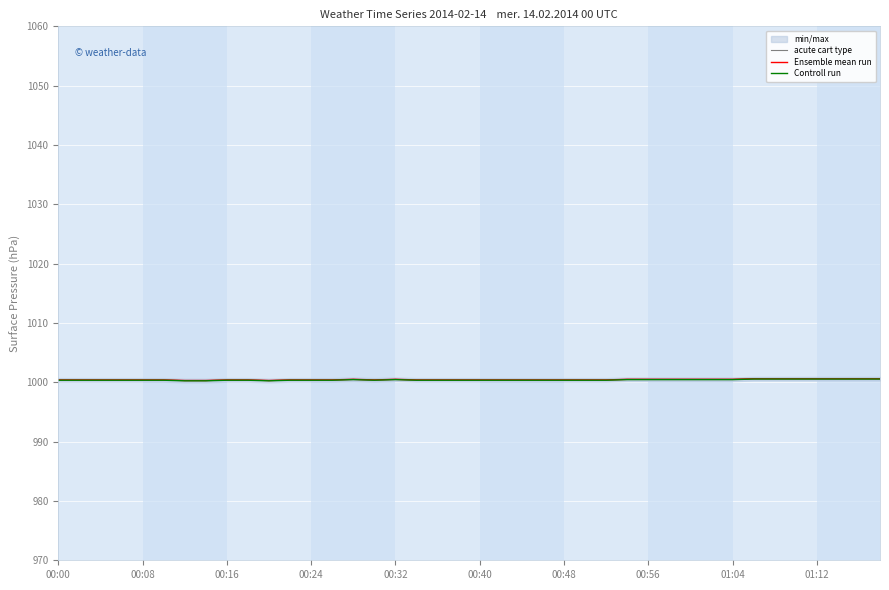

Which series has the largest total across all categories?

acute cart type